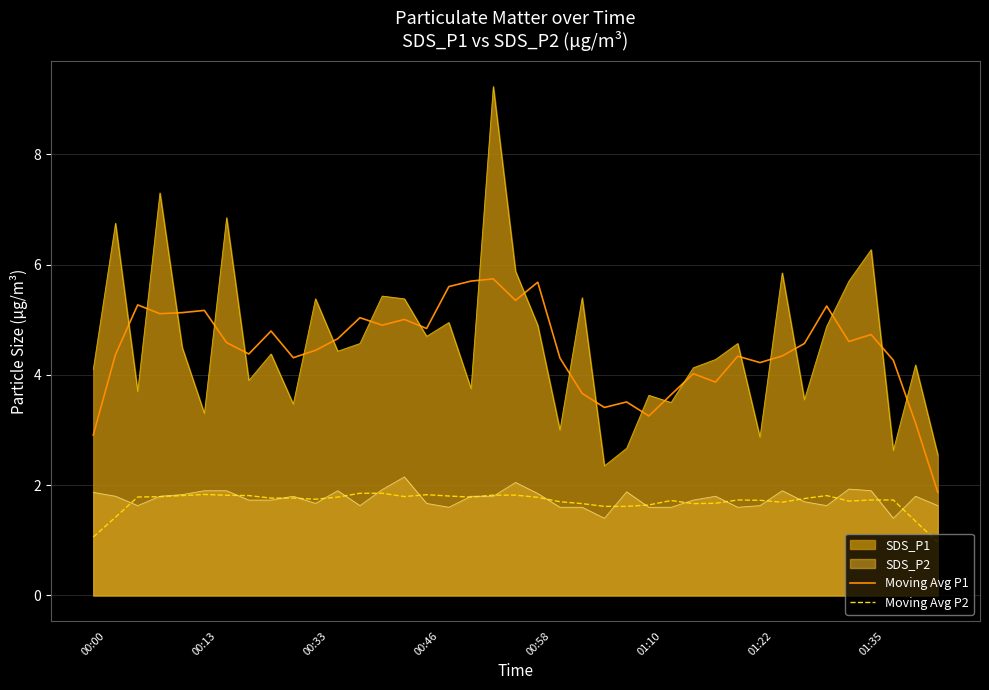

True or false: Moving Avg P2 and Moving Avg P1 intersect in this chart.

False